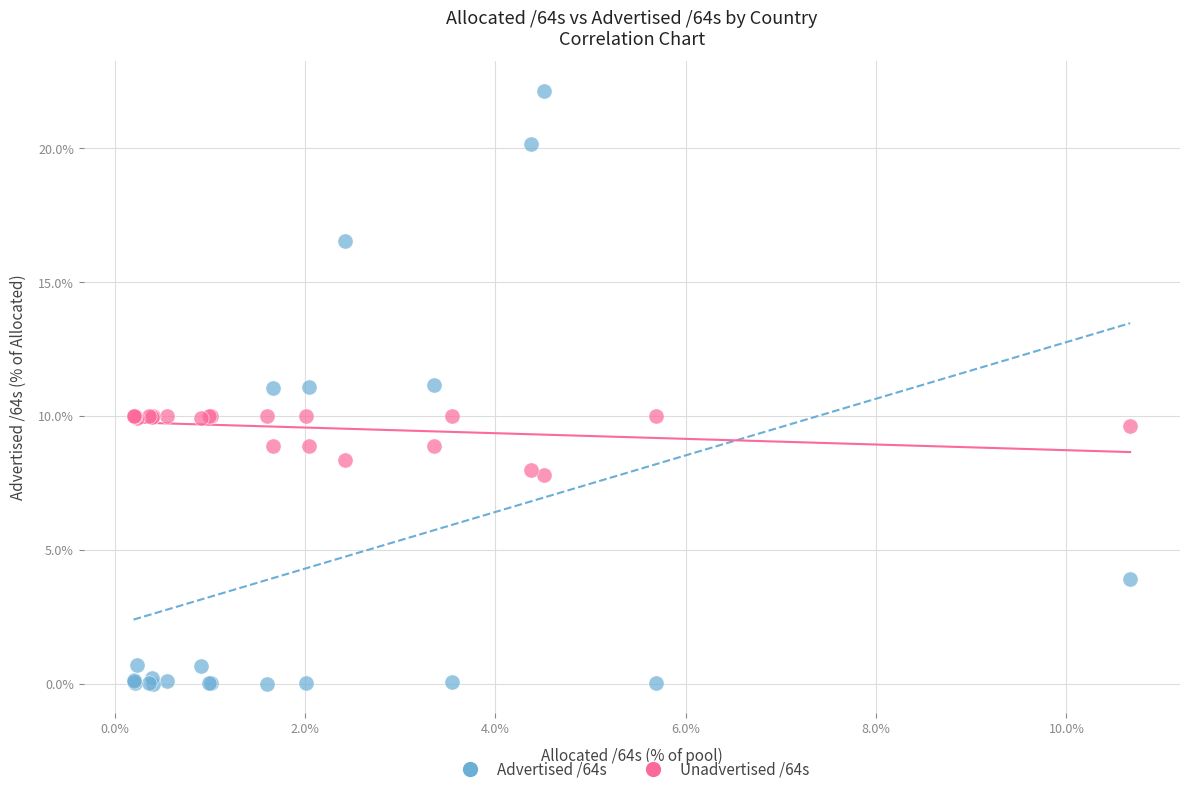

Which series reaches the maximum Y coordinate?

Advertised /64s